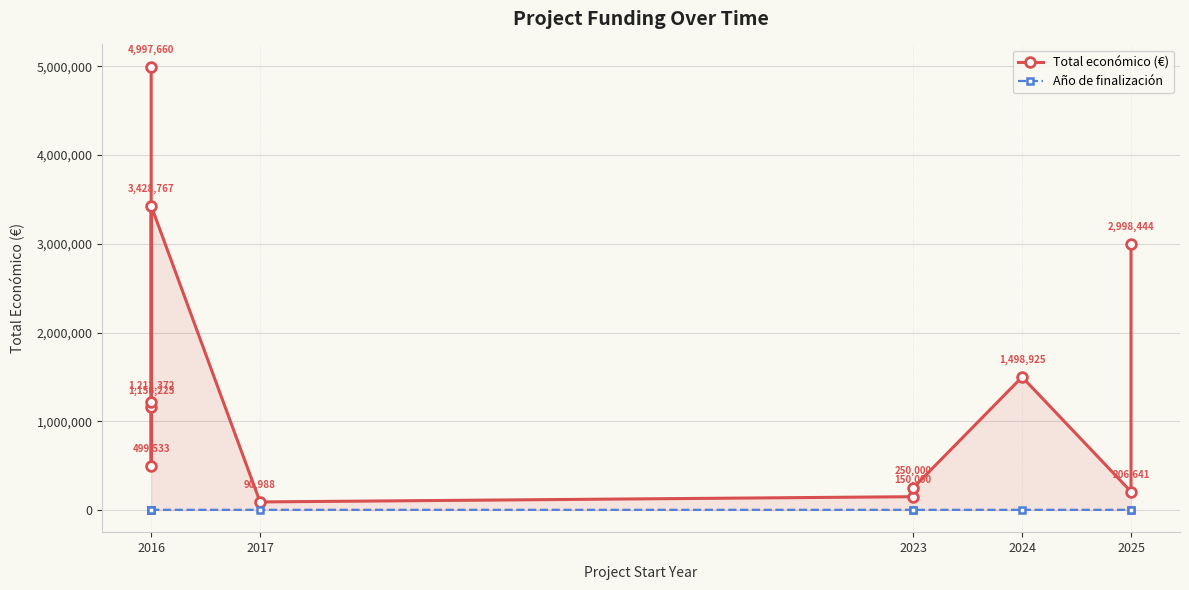

Where is the first local maximum for Año de finalización?

2016